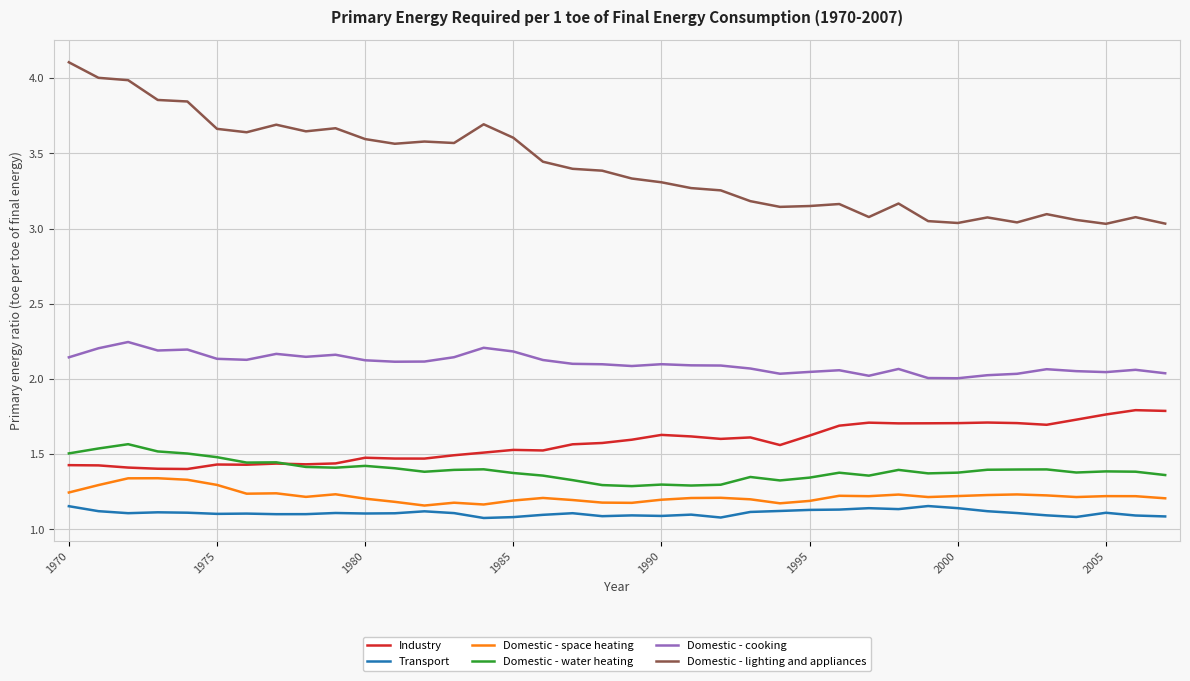

Which series has the largest total across all categories?

Domestic - lighting and appliances